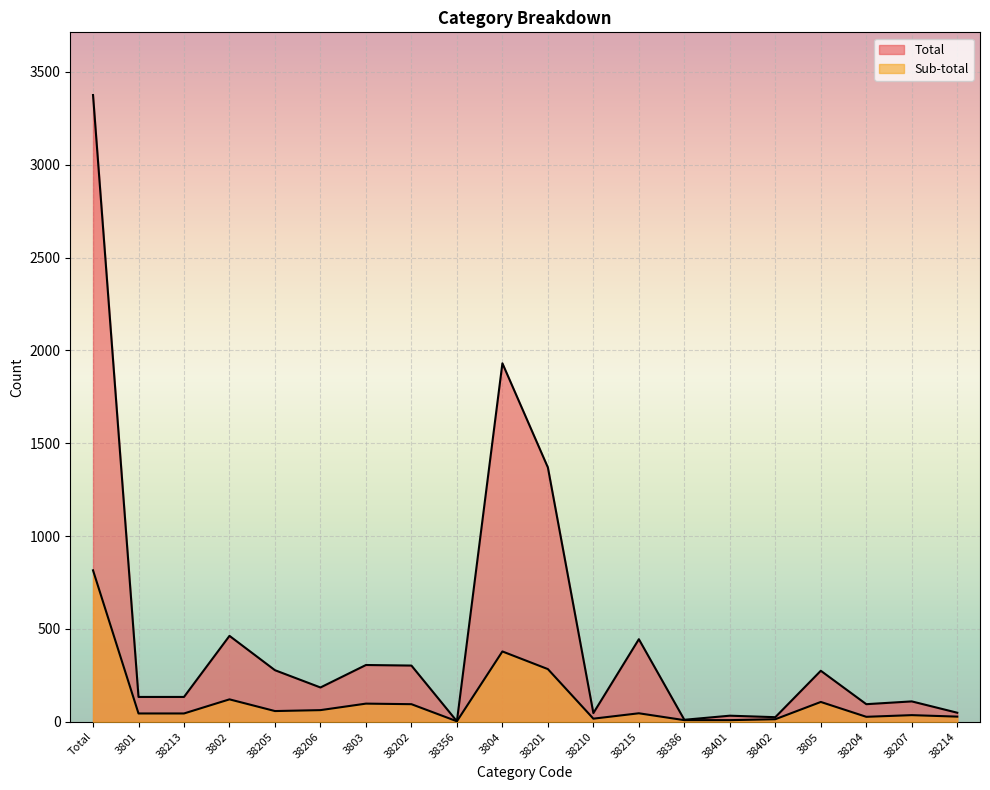

The Sub-total series shows 9 at 38386. True or false?

True